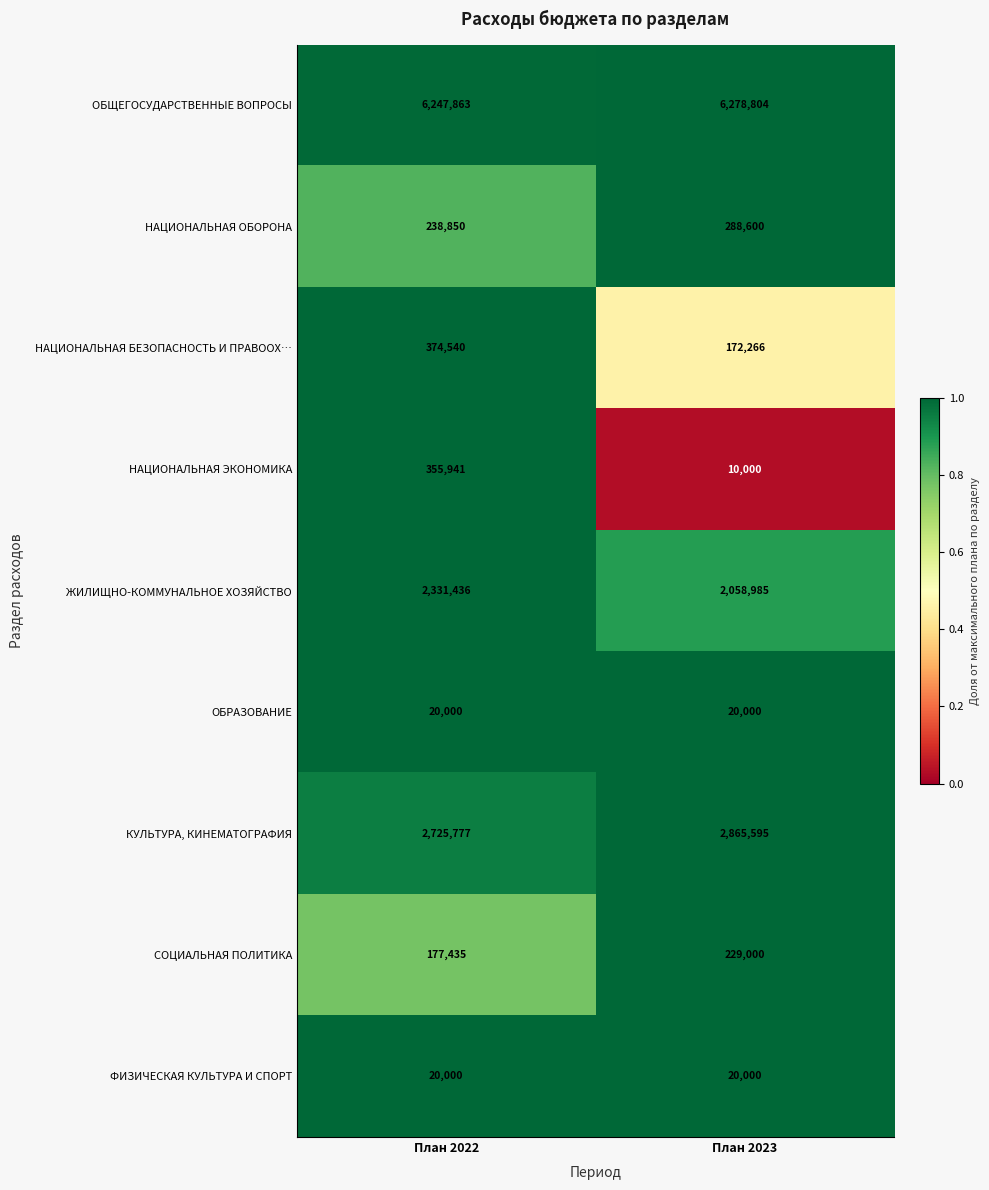

Between План 2022 and План 2023, which series saw the biggest shift?

НАЦИОНАЛЬНАЯ ЭКОНОМИКА